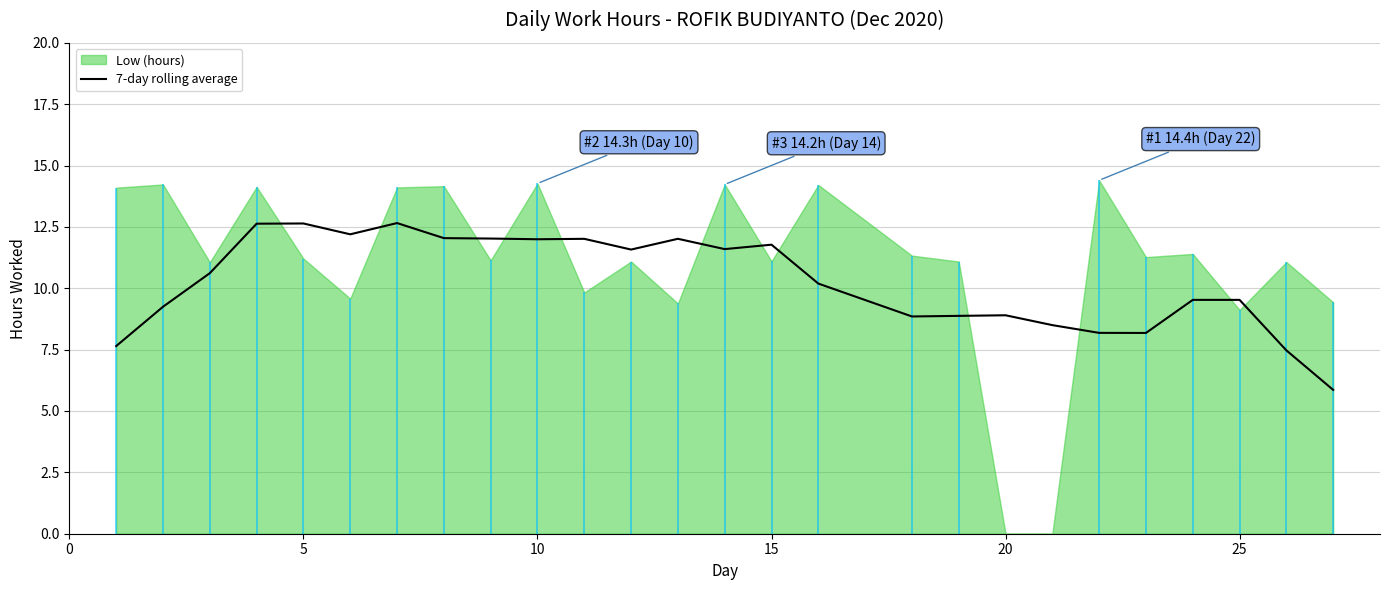

What is the maximum value for 7-day rolling average?

12.7